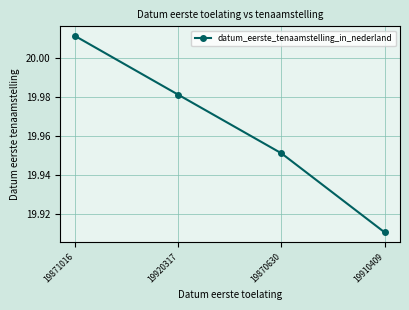

Count the number of data series in this chart.

1